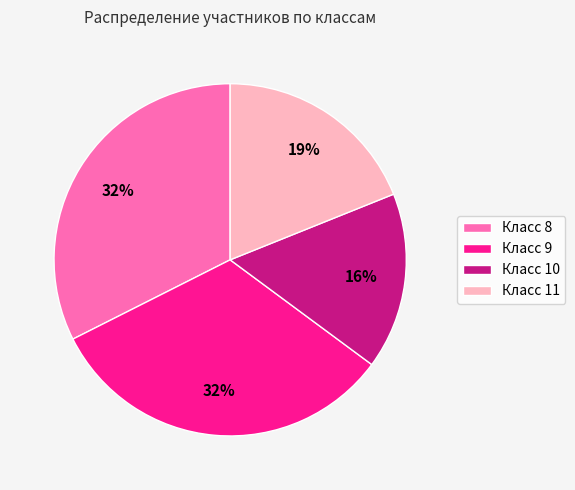

To the nearest percent, what is the average slice percentage?

25%